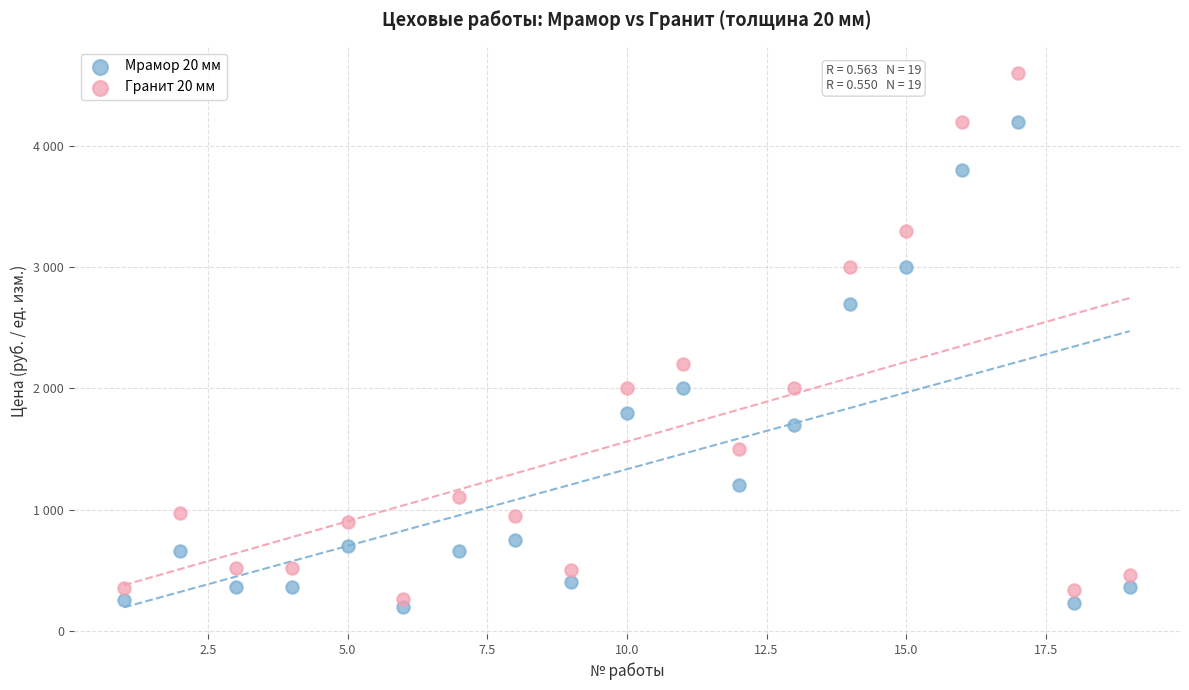

What are all the series names shown in the legend?

Мрамор 20 мм, Гранит 20 мм